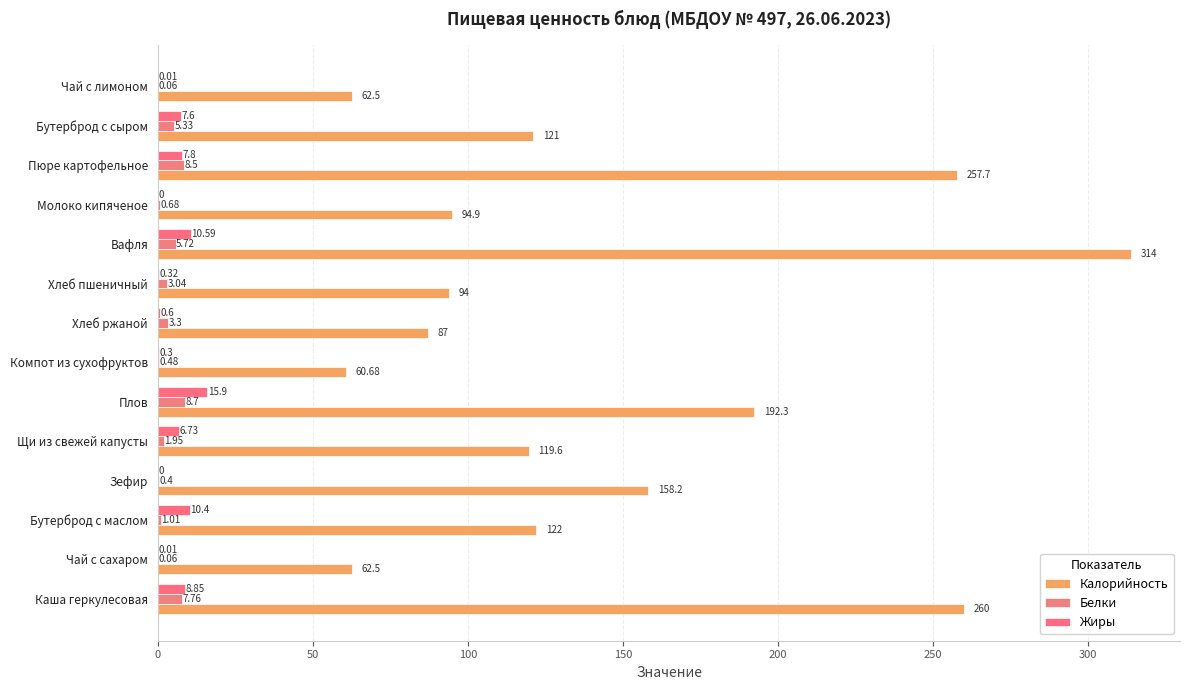

What is the value of the Жиры bar at the 8th from the left?

0.6